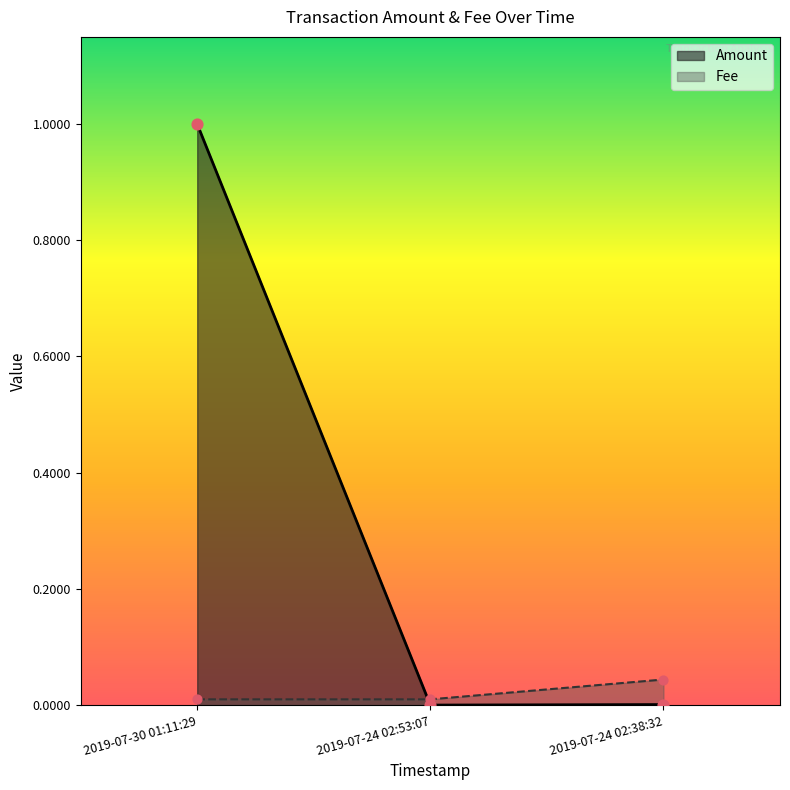

What is the total value across all series at 2019-07-30 01:11:29?

1.0